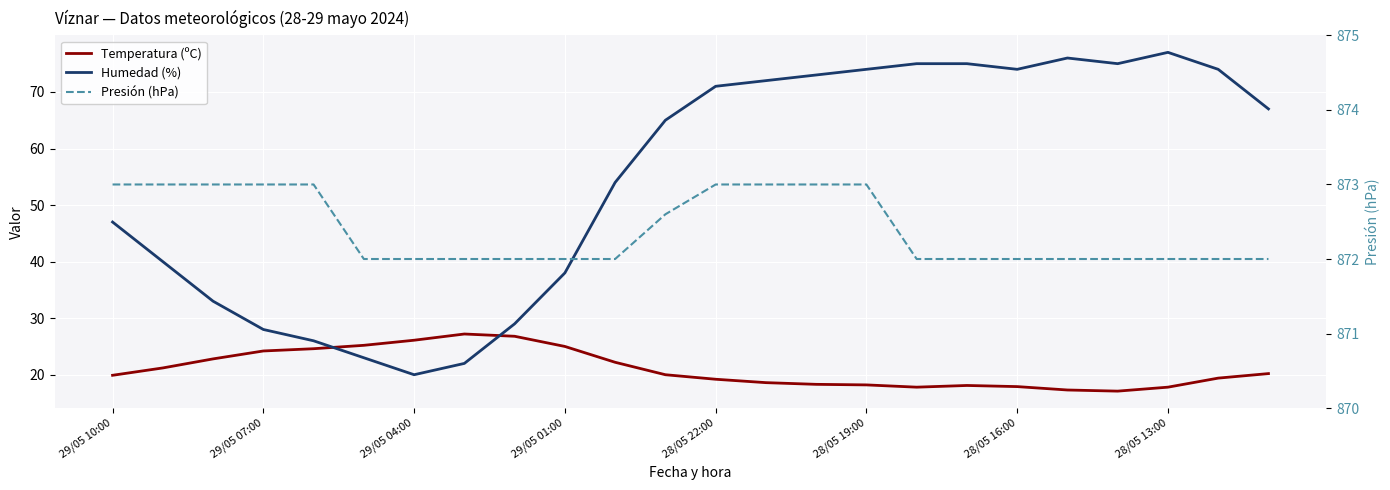

What position from the right is 10?

14